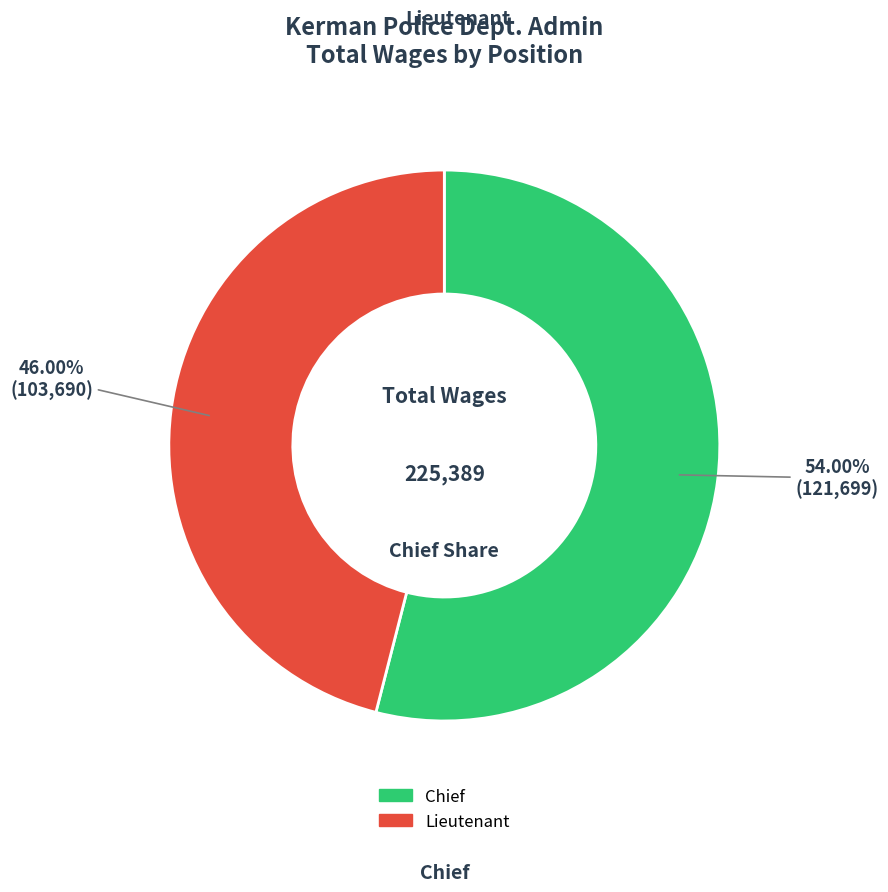

How many slices are in this pie chart?

2